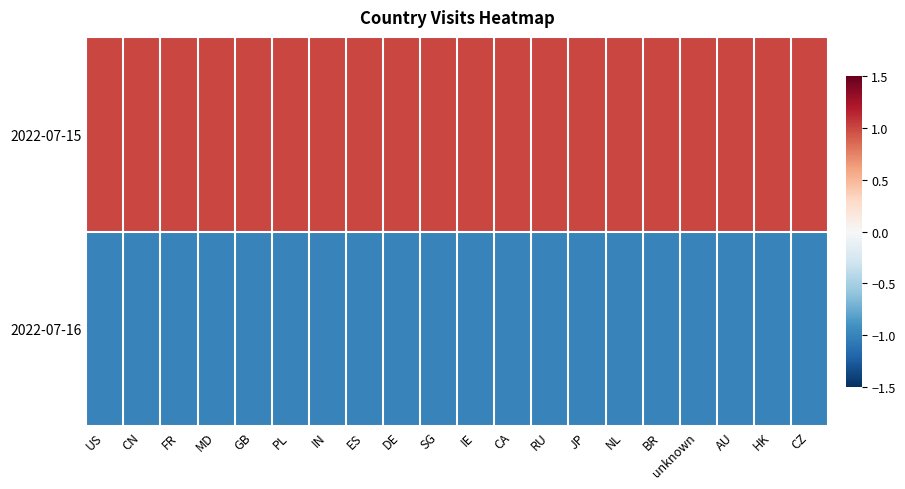

At which category is the sum across all series the highest?

US